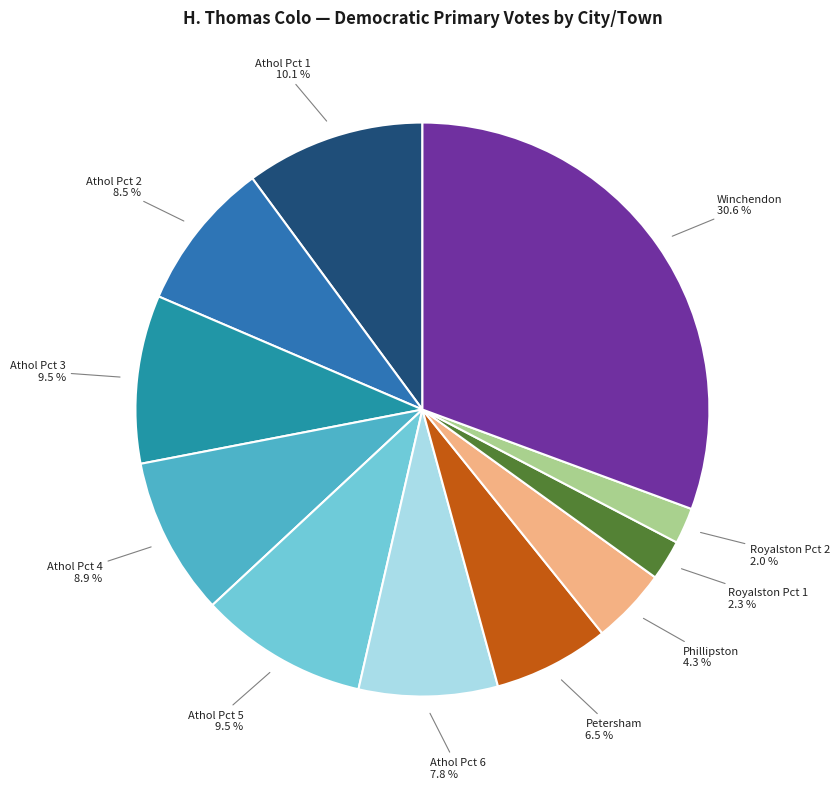

Count the number of slices in the pie.

11